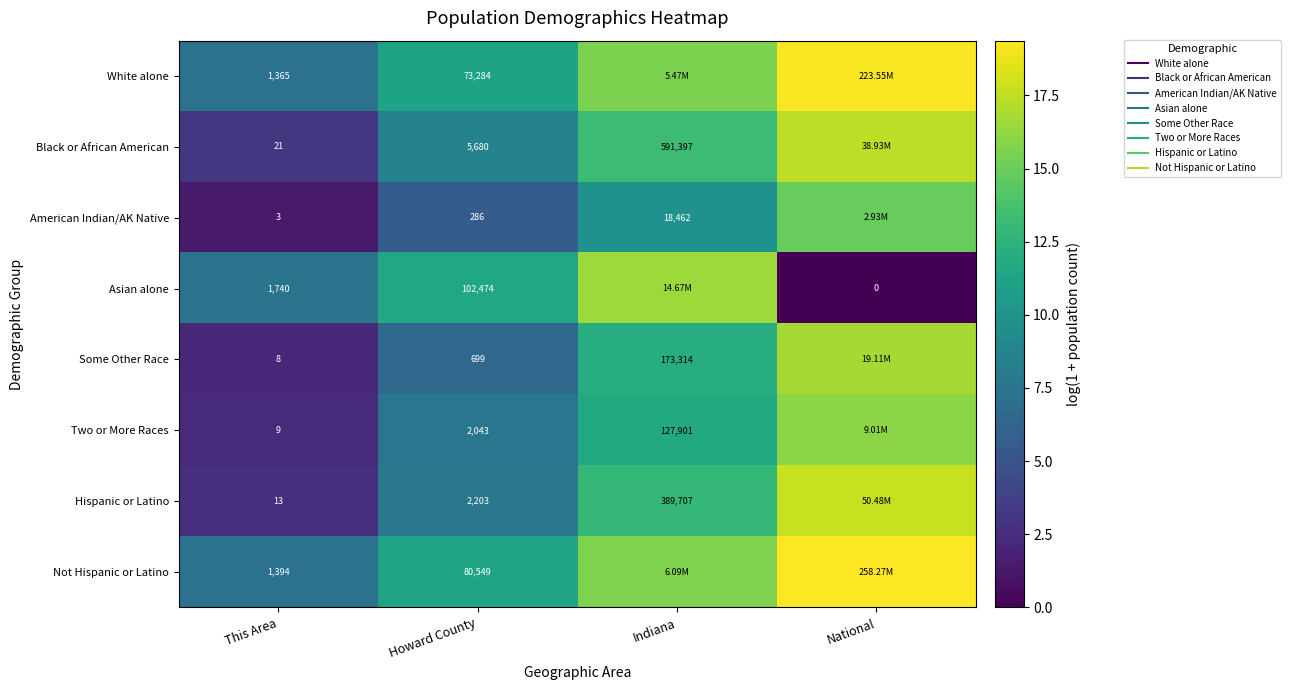

Between This Area and Howard County, which is larger?

Howard County